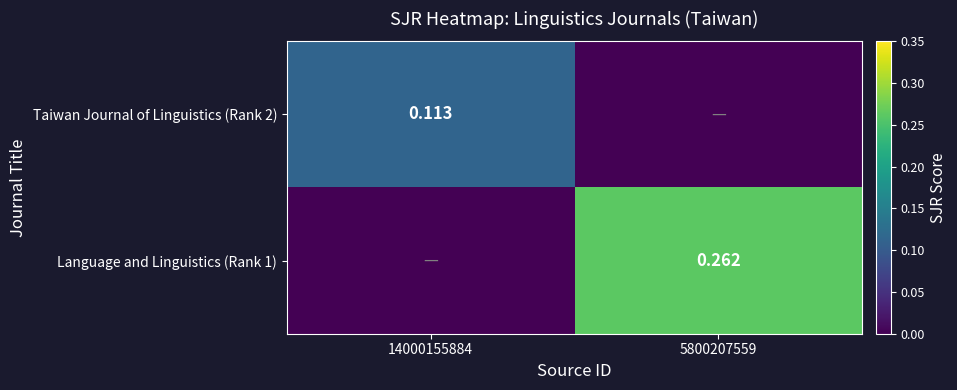

How many values in the Language and Linguistics (Rank 1) series exceed 0?

1